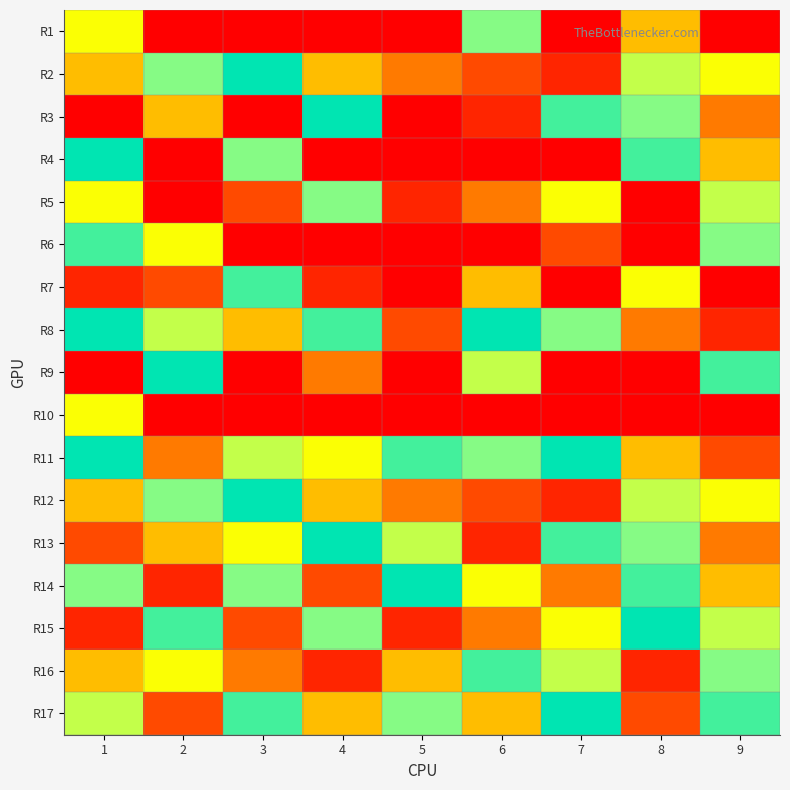

At how many categories does at least one series exceed 4?

9